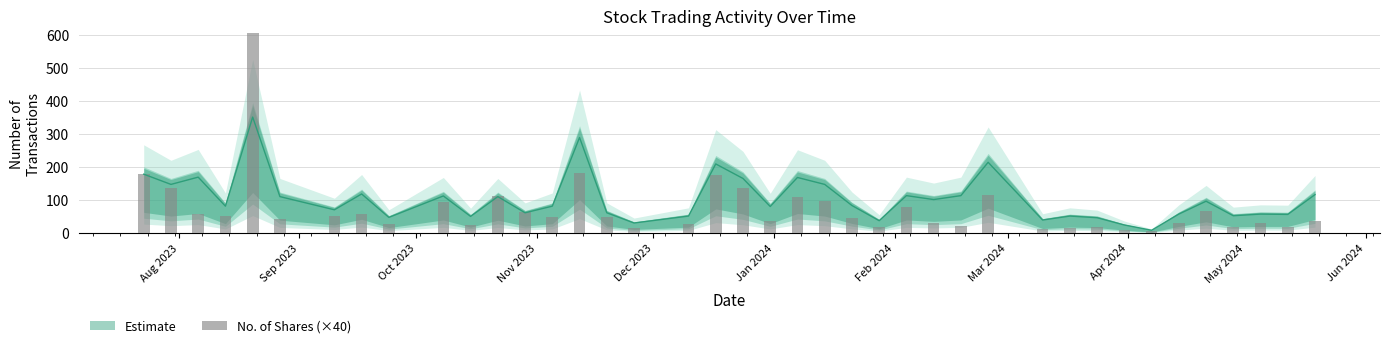

Reading left to right, transcribe all the data shown in this chart.

178.0	134.8	58.8	51.6	696.8	41.2	52.4	57.2	26.0	92.8	23.2	112.8	64.8	48.8	180.4	47.2	15.2	25.6	175.2	136.8	36.4	108.4	96.4	44.8	18.8	78.0	29.2	21.2	114.8	11.2	14.0	16.8	9.2	5.2	30.8	66.0	17.2	30.8	17.2	35.6